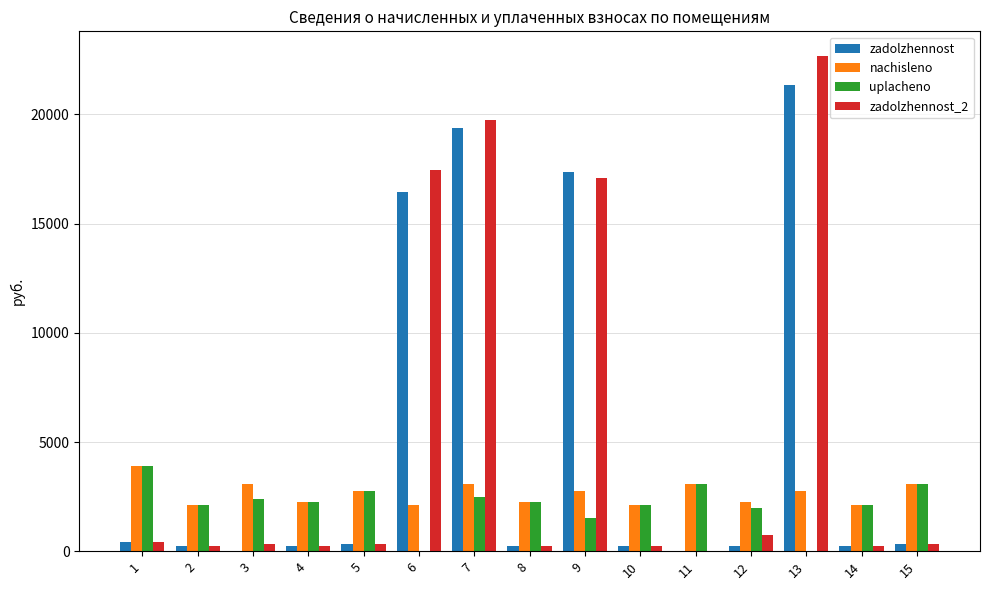

What are all the series names shown in the legend?

zadolzhennost, nachisleno, uplacheno, zadolzhennost_2